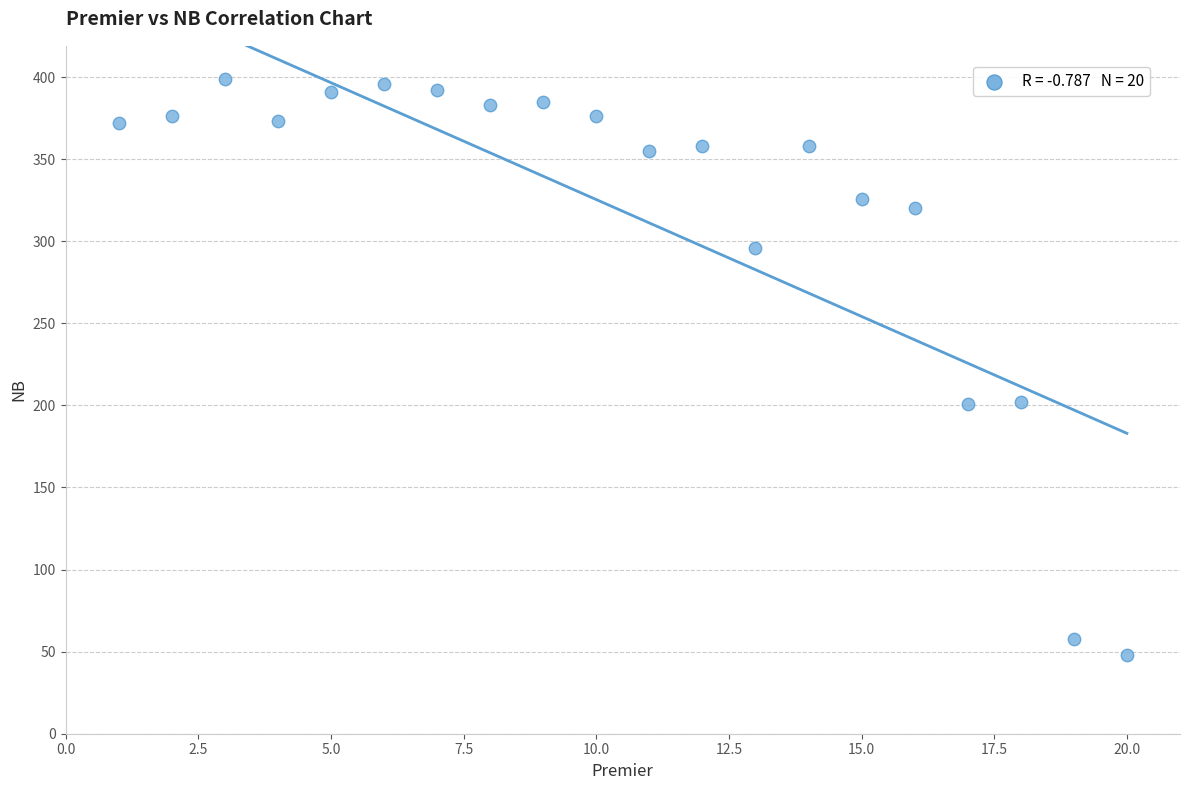

What is the range of Y values (max minus min)?

351